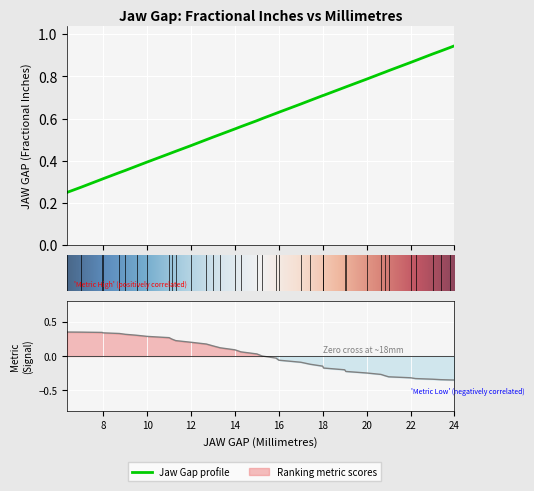

What is the difference between the maximum and second lowest values?

0.7